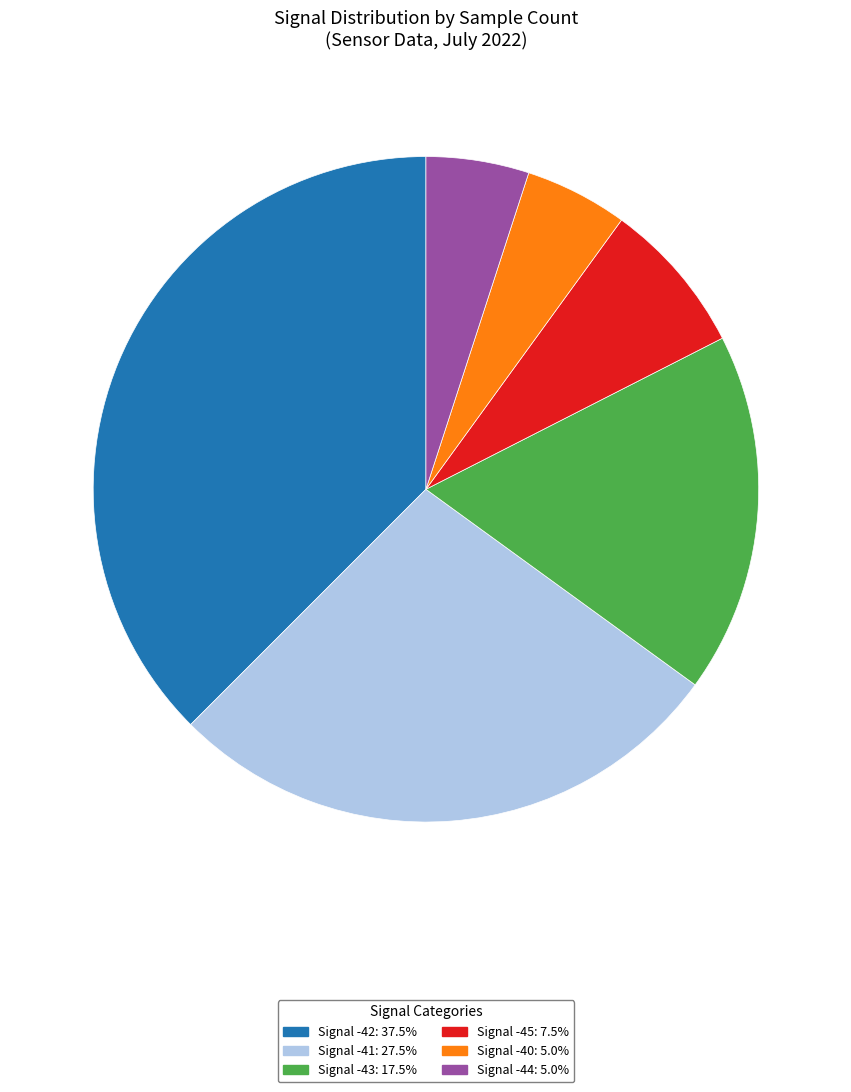

Count the number of slices in the pie.

6